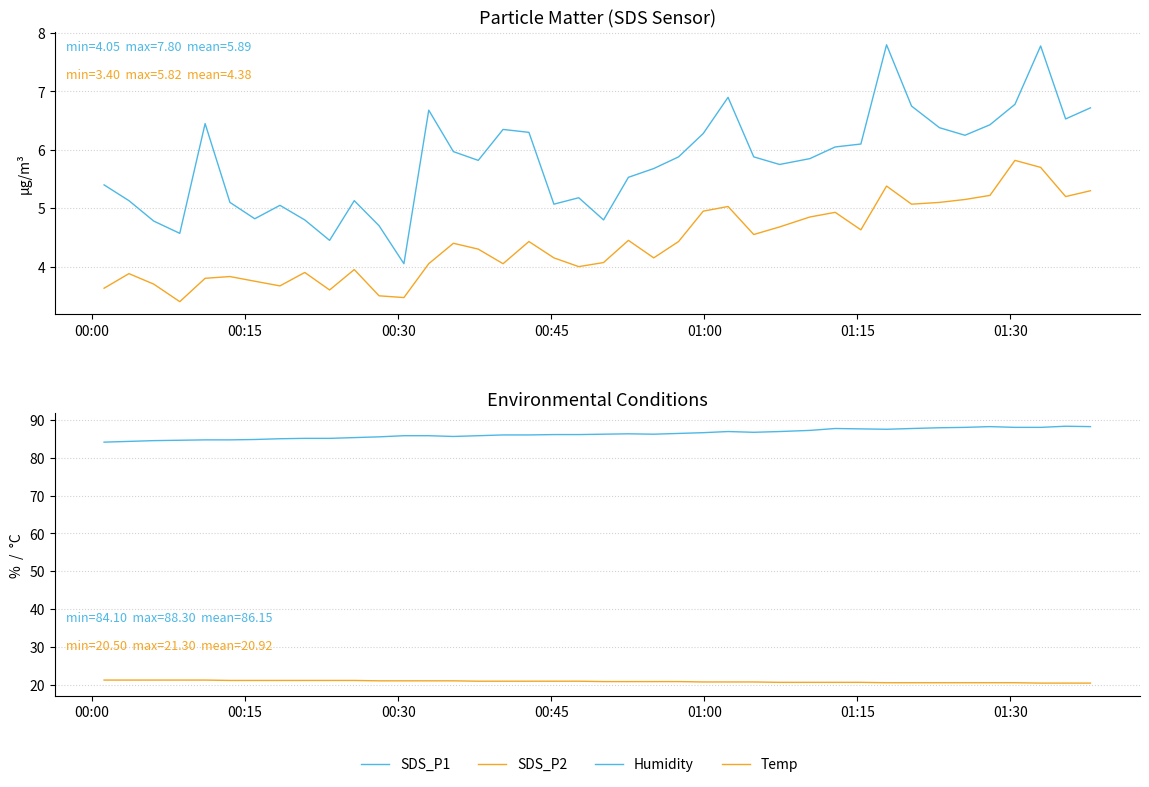

True or false: SDS_P1 has a value of 8.1 at 7.

False